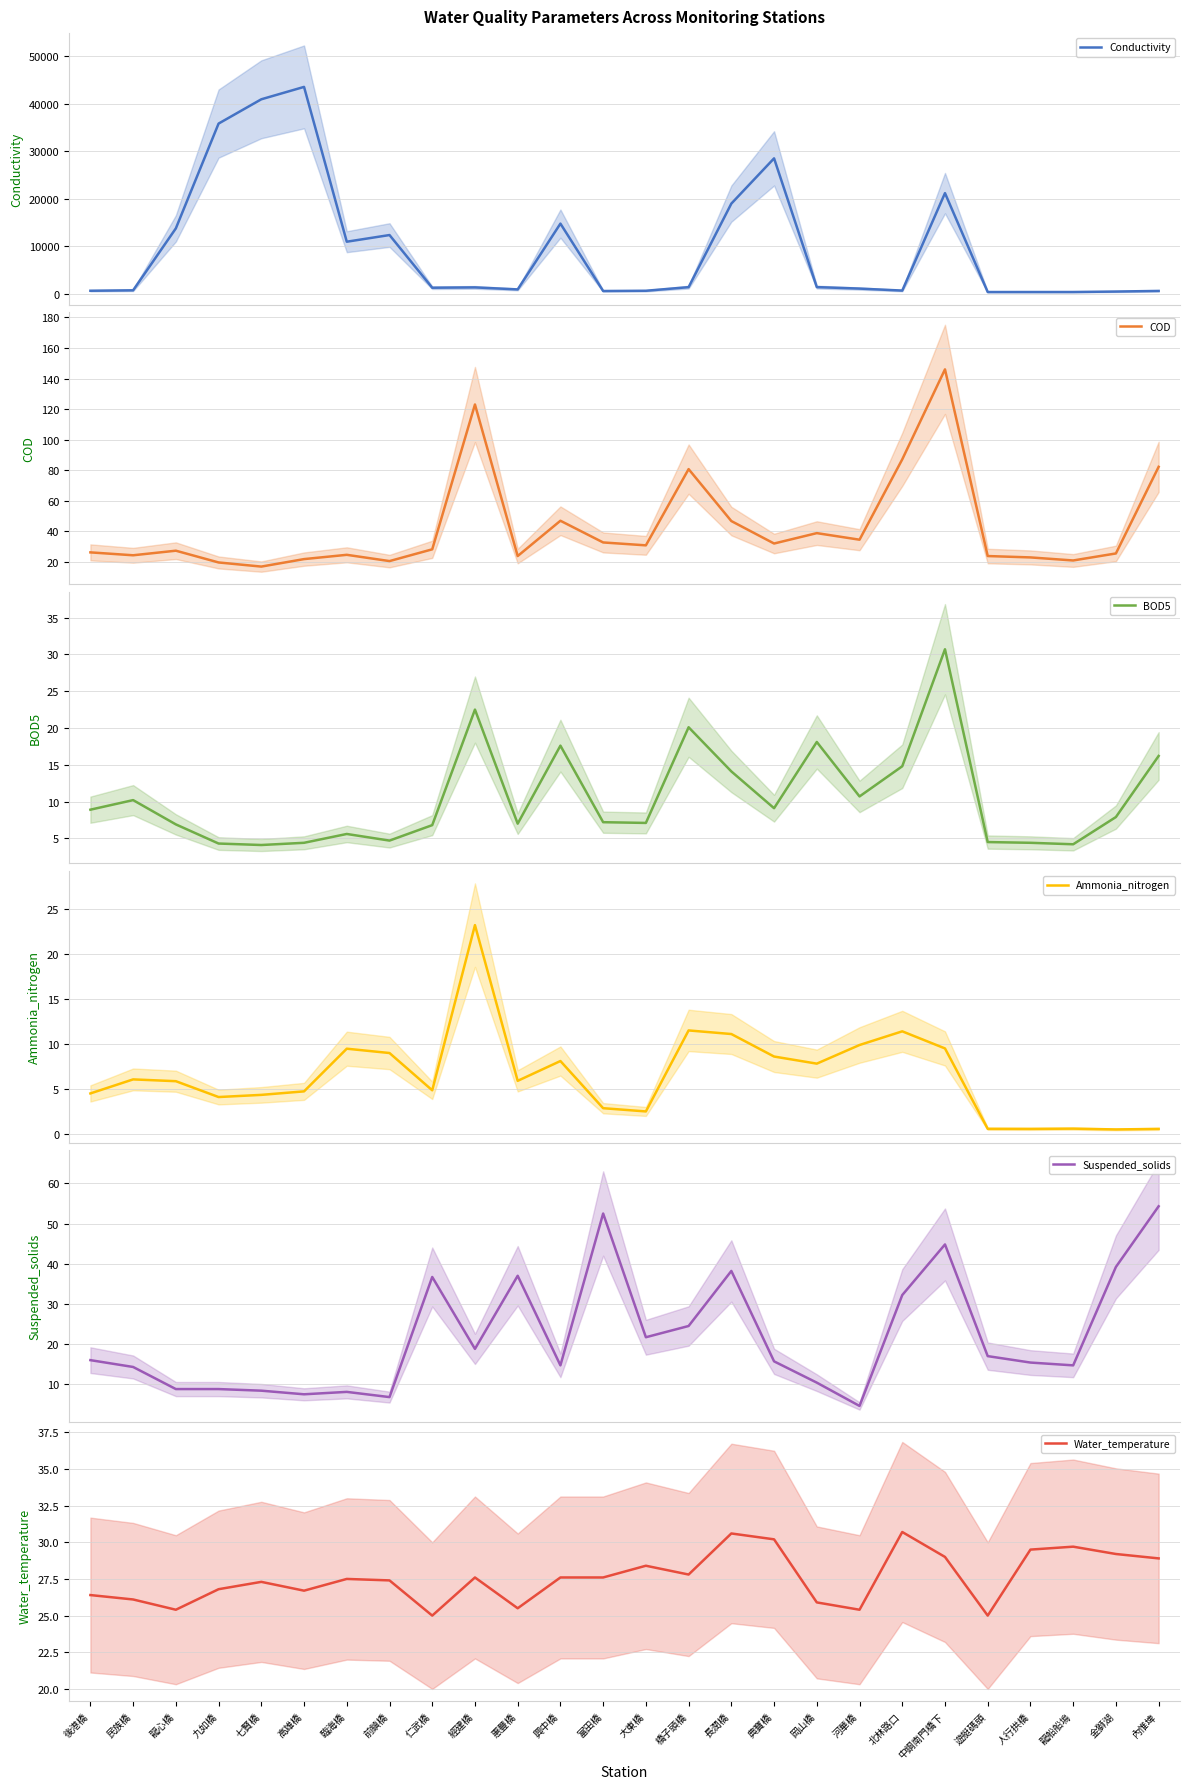

Reading left to right, what are all the values shown in this chart?

Conductivity: 705.0	799.0	13800.0	35800.0	40900.0	43500.0	11000.0	12400.0	1340.0	1410.0	987.0	14800.0	650.0	702.0	1460.0	19000.0	28500.0	1470.0	1160.0	742.0	21200.0	436.0	438.0	440.0	538.0	668.0
COD: 26.2	24.3	27.3	19.6	16.9	21.8	24.6	20.5	28.2	123.0	23.8	46.9	32.7	30.8	80.7	46.7	32.0	38.8	34.5	87.1	146.0	23.8	22.9	20.9	25.5	82.2
BOD5: 8.9	10.2	6.9	4.3	4.1	4.4	5.6	4.7	6.8	22.5	7.0	17.6	7.2	7.1	20.1	14.1	9.1	18.1	10.7	14.8	30.7	4.5	4.4	4.2	7.9	16.2
Ammonia_nitrogen: 4.5	6.1	5.9	4.1	4.3	4.7	9.5	9.0	4.8	23.2	5.9	8.1	2.9	2.5	11.5	11.1	8.6	7.8	9.9	11.4	9.5	0.6	0.6	0.6	0.5	0.6
Suspended_solids: 16.0	14.3	8.8	8.8	8.4	7.5	8.1	6.8	36.7	18.8	37.0	14.7	52.5	21.7	24.5	38.2	15.7	10.4	4.6	32.2	44.8	17.0	15.4	14.7	39.2	54.3
Water_temperature: 26.4	26.1	25.4	26.8	27.3	26.7	27.5	27.4	25.0	27.6	25.5	27.6	27.6	28.4	27.8	30.6	30.2	25.9	25.4	30.7	29.0	25.0	29.5	29.7	29.2	28.9